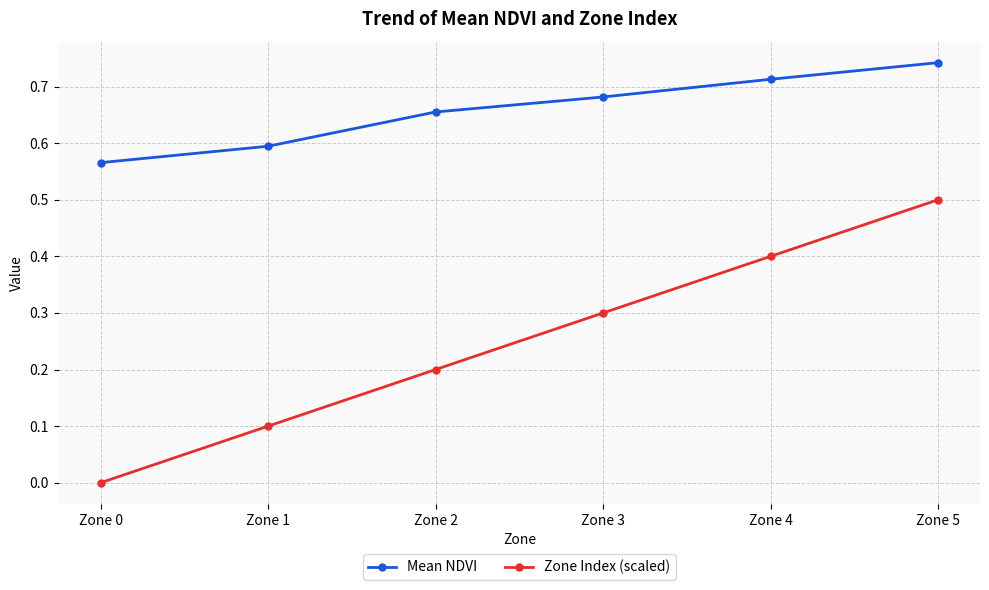

What is the value of the Zone Index (scaled) point at the 6th from the left?

0.5